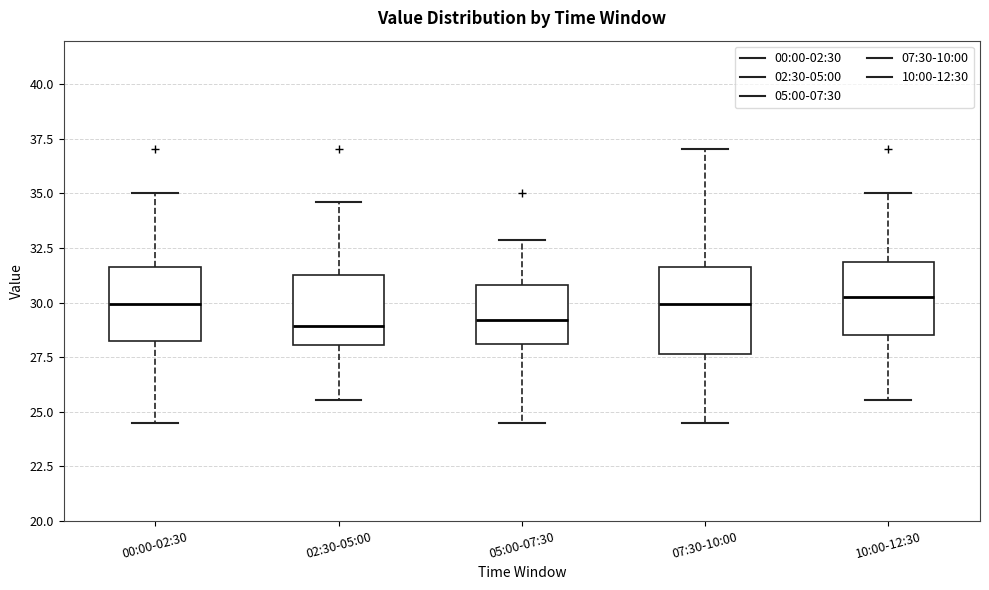

Where is the lower edge of the box for 00:00-02:30 on the y-axis? The values are not printed on the chart, so give them approximately, as read against the axis.

28.0